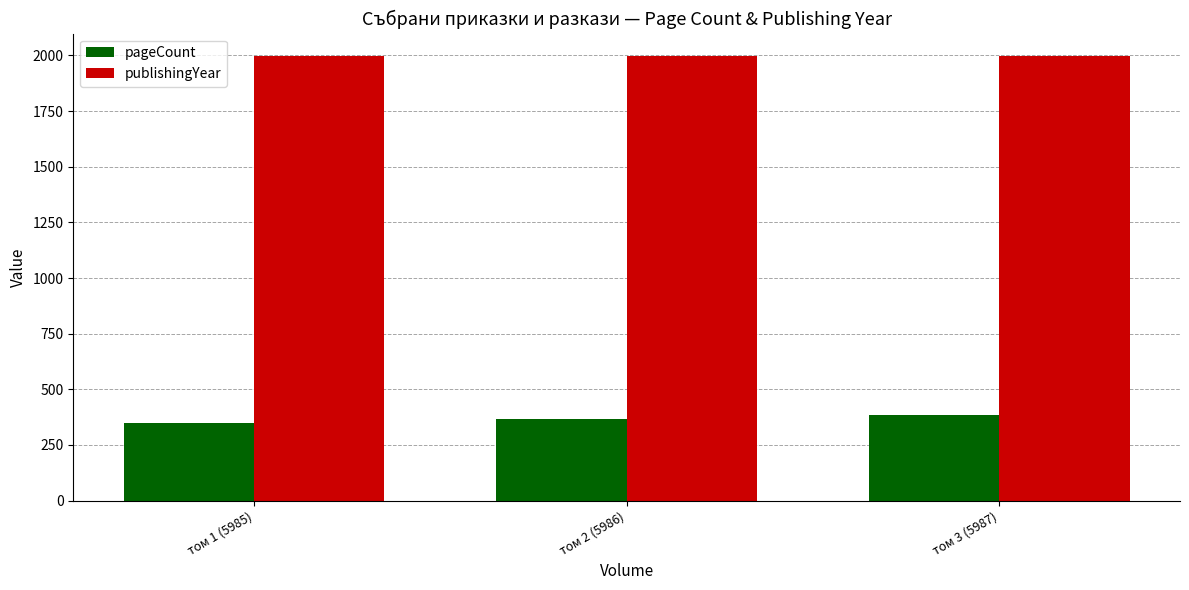

What position from the right is том 1 (5985)?

3